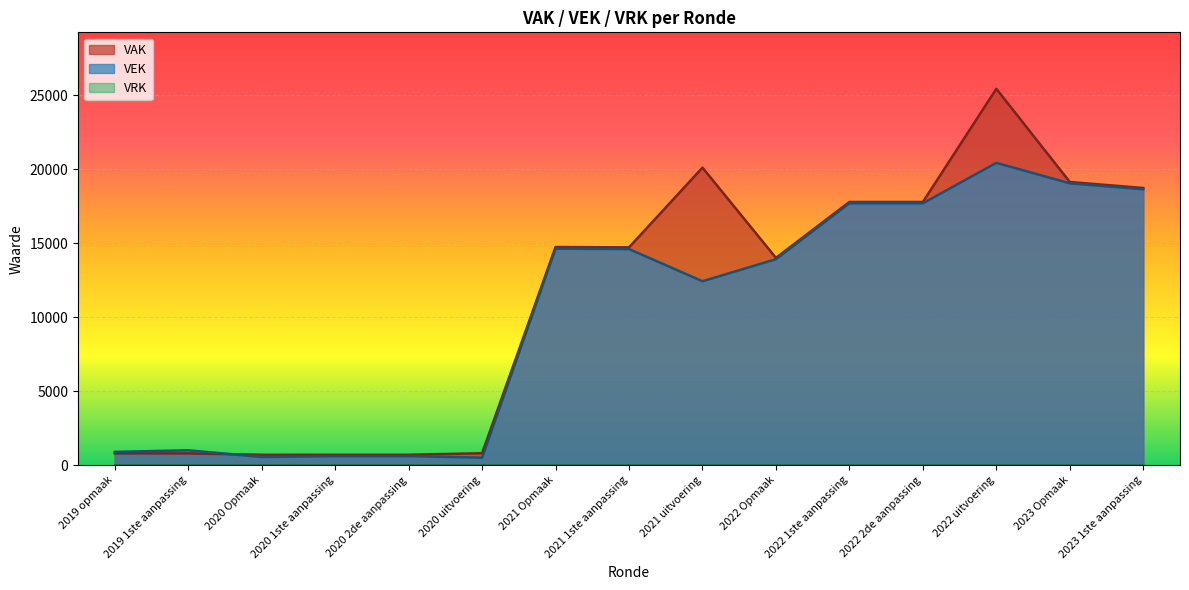

The VAK series shows 28044 at 2021 uitvoering. True or false?

False